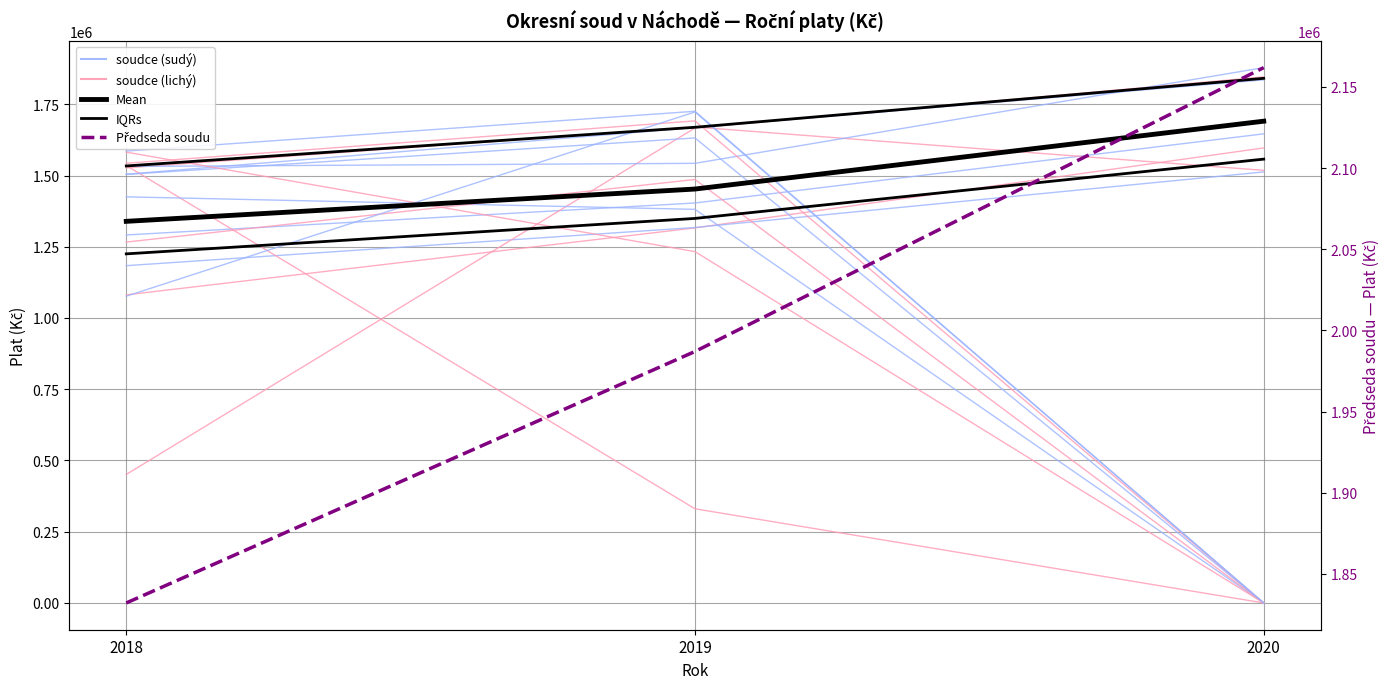

At which label is IQRs closest to 1391252?

2019